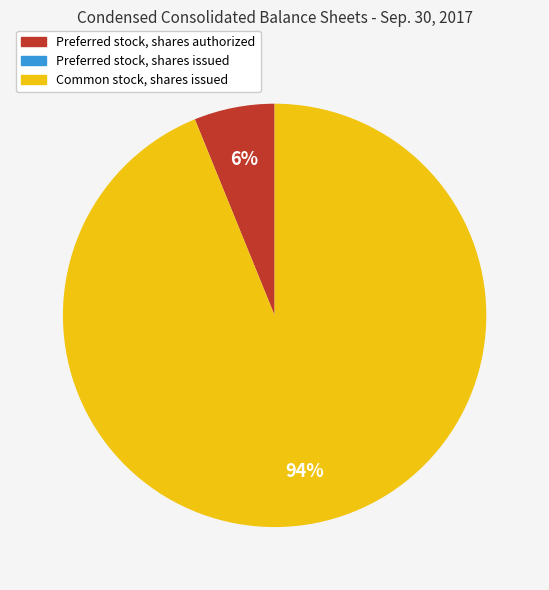

Is Common stock, shares issued the majority of the pie?

Yes